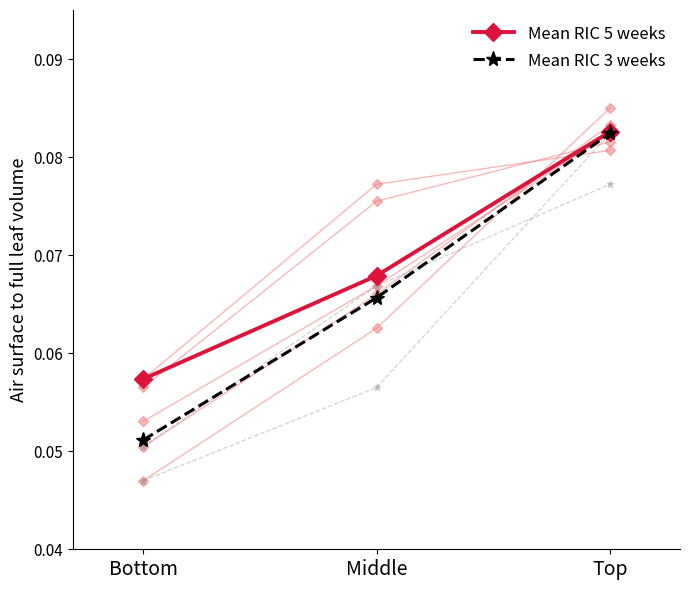

At which label is Mean RIC 3 weeks closest to 0?

Bottom